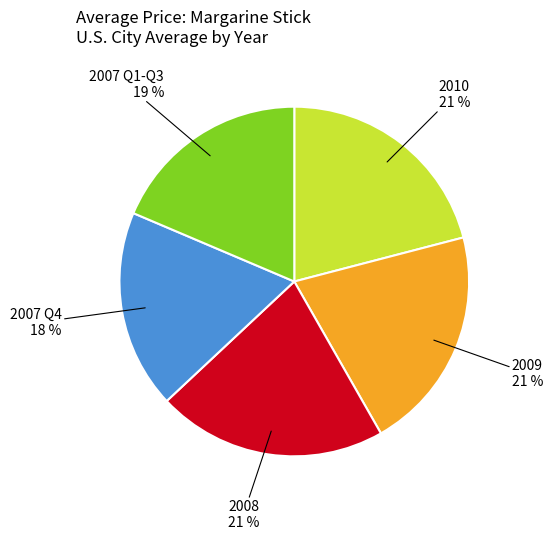

How many segments does this pie chart have?

5